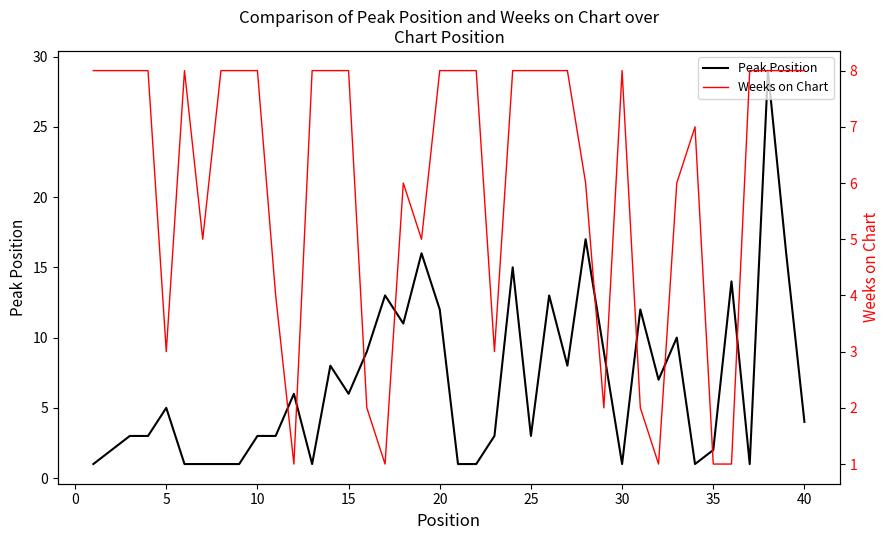

The value of Peak Position at 15 is 2. True or false?

False